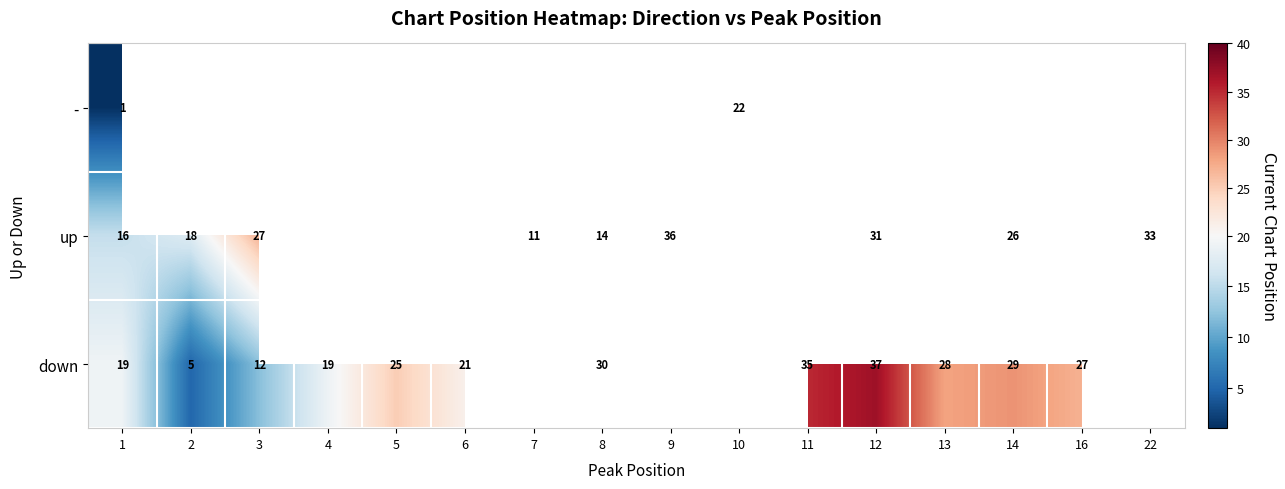

At how many categories does at least one series exceed 32?

4